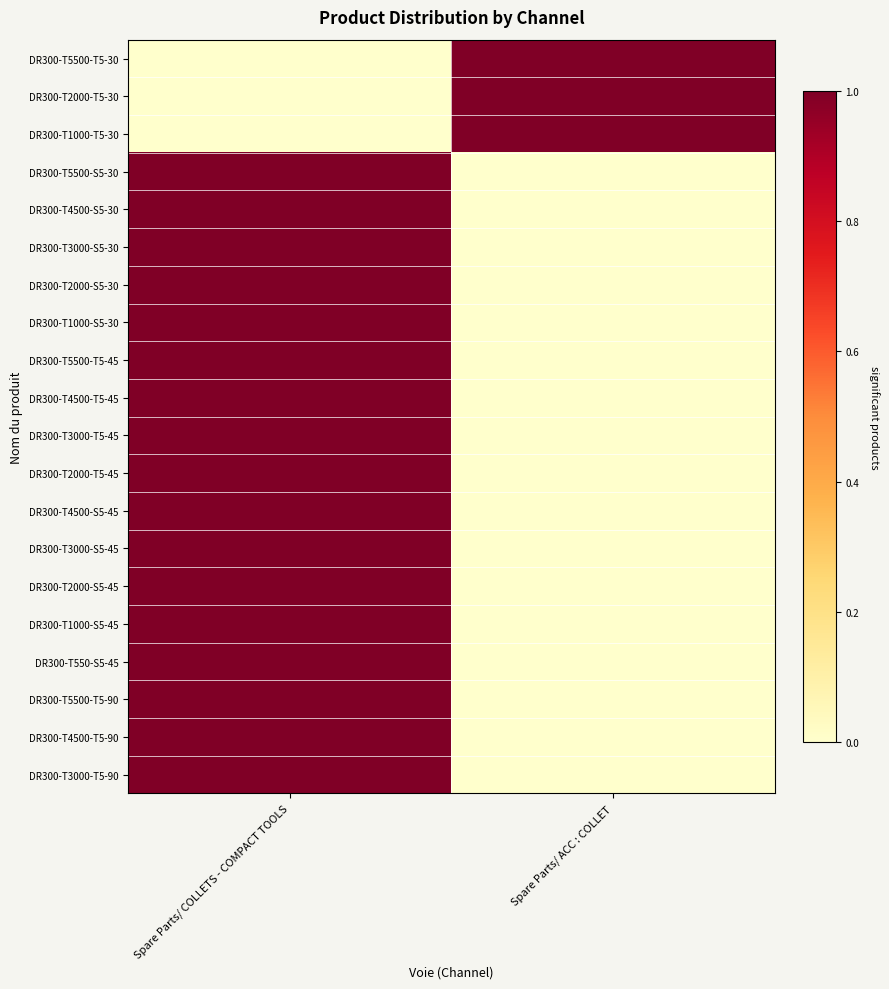

Reading right to left, what are all the values shown in this chart?

DR300-T5500-T5-30: Spare Parts/ ACC : COLLET=1	Spare Parts/ COLLETS - COMPACT TOOLS=0
DR300-T2000-T5-30: Spare Parts/ ACC : COLLET=1	Spare Parts/ COLLETS - COMPACT TOOLS=0
DR300-T1000-T5-30: Spare Parts/ ACC : COLLET=1	Spare Parts/ COLLETS - COMPACT TOOLS=0
DR300-T5500-S5-30: Spare Parts/ ACC : COLLET=0	Spare Parts/ COLLETS - COMPACT TOOLS=1
DR300-T4500-S5-30: Spare Parts/ ACC : COLLET=0	Spare Parts/ COLLETS - COMPACT TOOLS=1
DR300-T3000-S5-30: Spare Parts/ ACC : COLLET=0	Spare Parts/ COLLETS - COMPACT TOOLS=1
DR300-T2000-S5-30: Spare Parts/ ACC : COLLET=0	Spare Parts/ COLLETS - COMPACT TOOLS=1
DR300-T1000-S5-30: Spare Parts/ ACC : COLLET=0	Spare Parts/ COLLETS - COMPACT TOOLS=1
DR300-T5500-T5-45: Spare Parts/ ACC : COLLET=0	Spare Parts/ COLLETS - COMPACT TOOLS=1
DR300-T4500-T5-45: Spare Parts/ ACC : COLLET=0	Spare Parts/ COLLETS - COMPACT TOOLS=1
DR300-T3000-T5-45: Spare Parts/ ACC : COLLET=0	Spare Parts/ COLLETS - COMPACT TOOLS=1
DR300-T2000-T5-45: Spare Parts/ ACC : COLLET=0	Spare Parts/ COLLETS - COMPACT TOOLS=1
DR300-T4500-S5-45: Spare Parts/ ACC : COLLET=0	Spare Parts/ COLLETS - COMPACT TOOLS=1
DR300-T3000-S5-45: Spare Parts/ ACC : COLLET=0	Spare Parts/ COLLETS - COMPACT TOOLS=1
DR300-T2000-S5-45: Spare Parts/ ACC : COLLET=0	Spare Parts/ COLLETS - COMPACT TOOLS=1
DR300-T1000-S5-45: Spare Parts/ ACC : COLLET=0	Spare Parts/ COLLETS - COMPACT TOOLS=1
DR300-T550-S5-45: Spare Parts/ ACC : COLLET=0	Spare Parts/ COLLETS - COMPACT TOOLS=1
DR300-T5500-T5-90: Spare Parts/ ACC : COLLET=0	Spare Parts/ COLLETS - COMPACT TOOLS=1
DR300-T4500-T5-90: Spare Parts/ ACC : COLLET=0	Spare Parts/ COLLETS - COMPACT TOOLS=1
DR300-T3000-T5-90: Spare Parts/ ACC : COLLET=0	Spare Parts/ COLLETS - COMPACT TOOLS=1